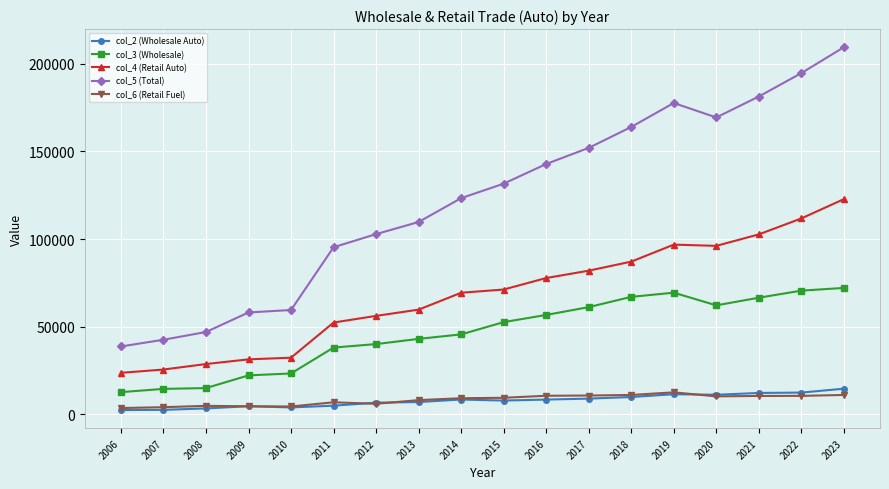

Between 2007 and 2020, which series saw the biggest shift?

col_5 (Total)